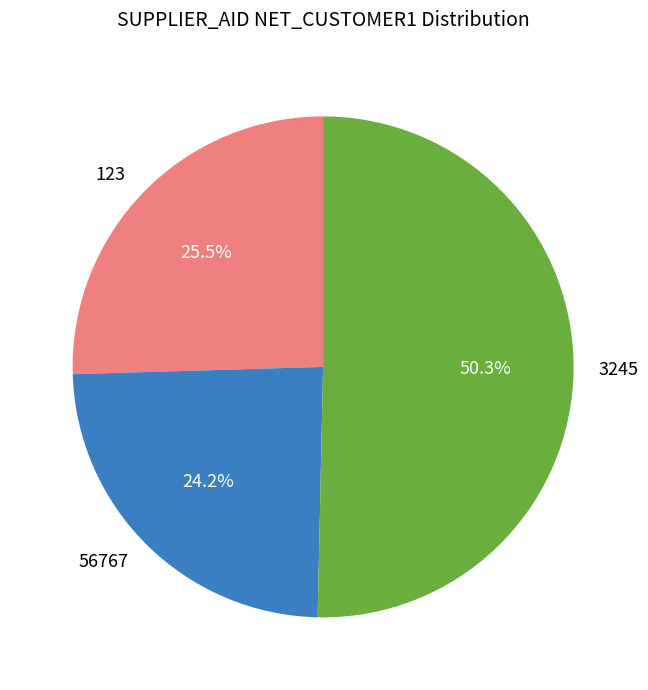

Do 56767 and 3245 together represent more than half of the pie?

Yes